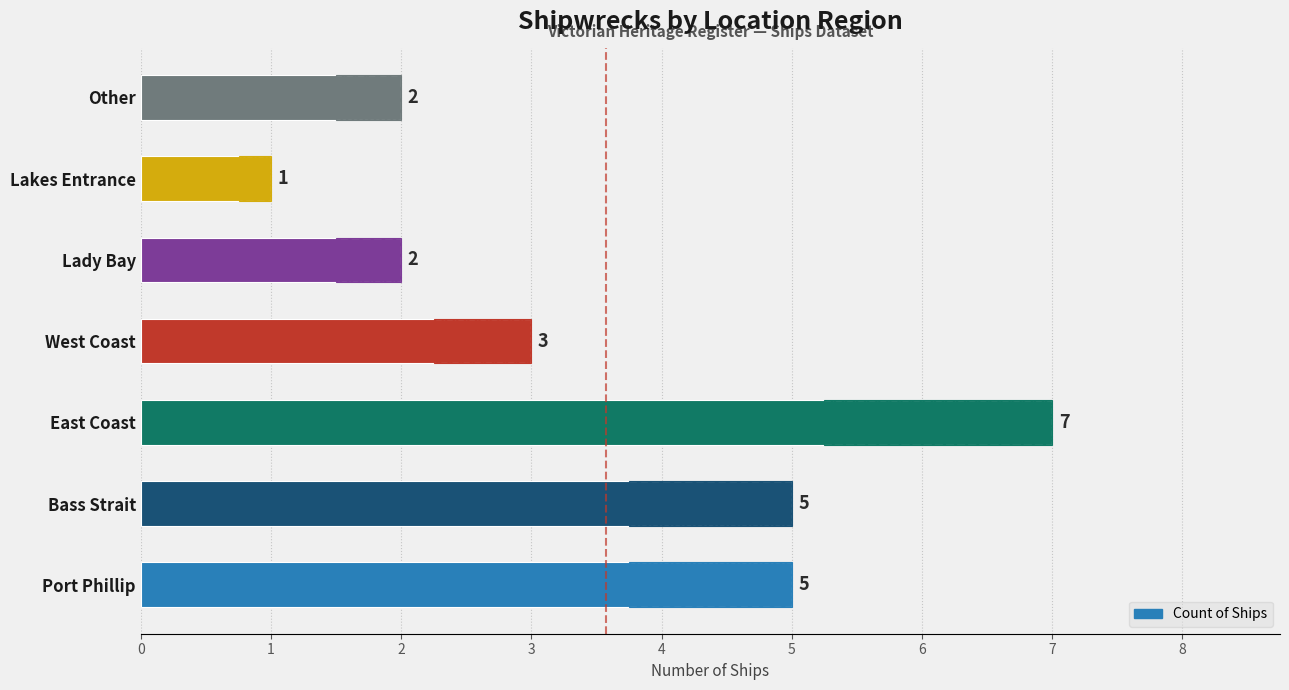

What is the value of the 3rd bar from the left?

7